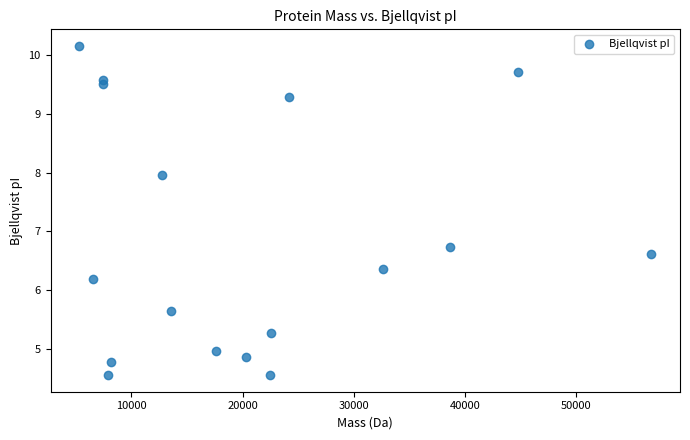

What Y value in the scatter plot is closest to 7?

6.7